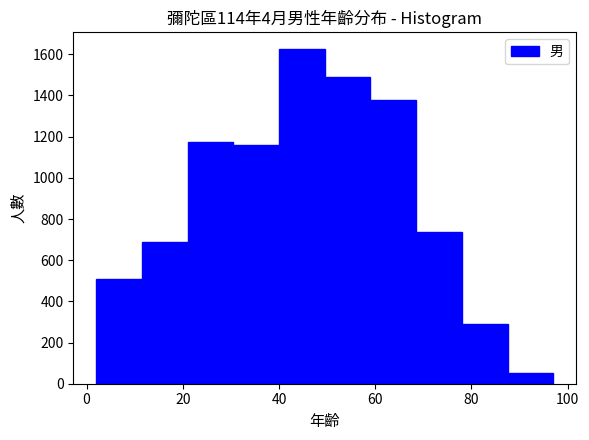

Reading left to right, list every bar in this chart as the range it spans on the x-axis followed by its height. Neither the bar edges nor the heights are printed on the chart, so give them approximately, as read against the axes.

2.0 to 11.5: 520
11.5 to 21.0: 680
21.0 to 30.5: 1180
30.5 to 40.0: 1160
40.0 to 49.5: 1620
49.5 to 59.0: 1500
59.0 to 68.5: 1380
68.5 to 78.0: 740
78.0 to 87.5: 280
87.5 to 97.0: 60